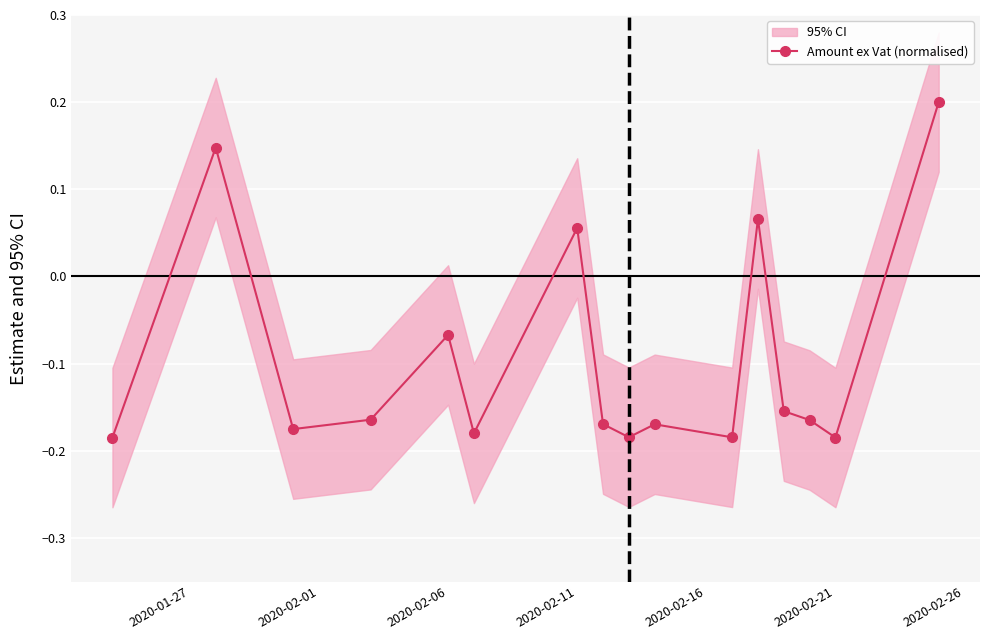

How many values are below zero?

12